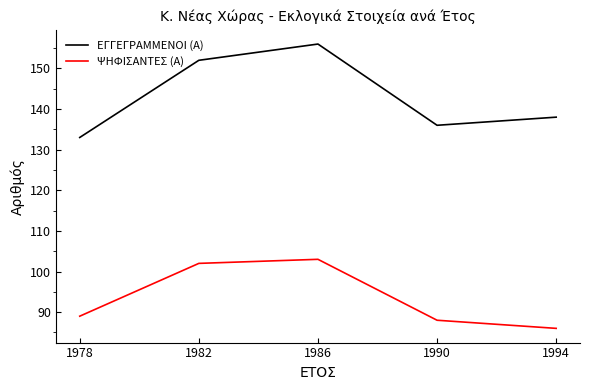

What is the average value of the ΨΗΦΙΣΑΝΤΕΣ (Α) series?

94